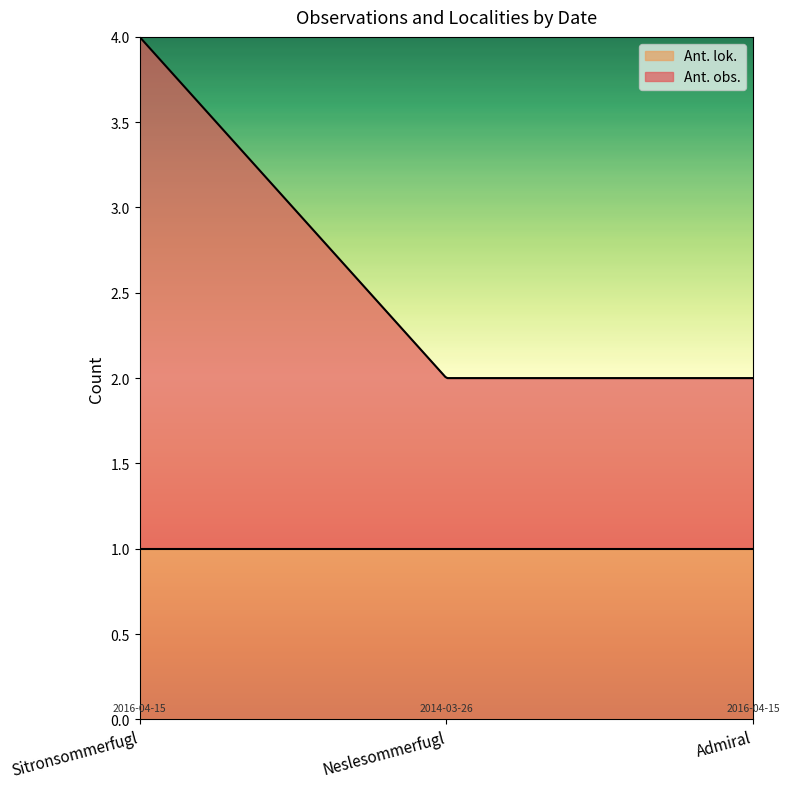

Reading left to right, transcribe all the data shown in this chart.

Ant. obs.: 2016-04-15=3	2014-03-26=1	2016-04-15=1
Ant. lok.: 2016-04-15=1	2014-03-26=1	2016-04-15=1